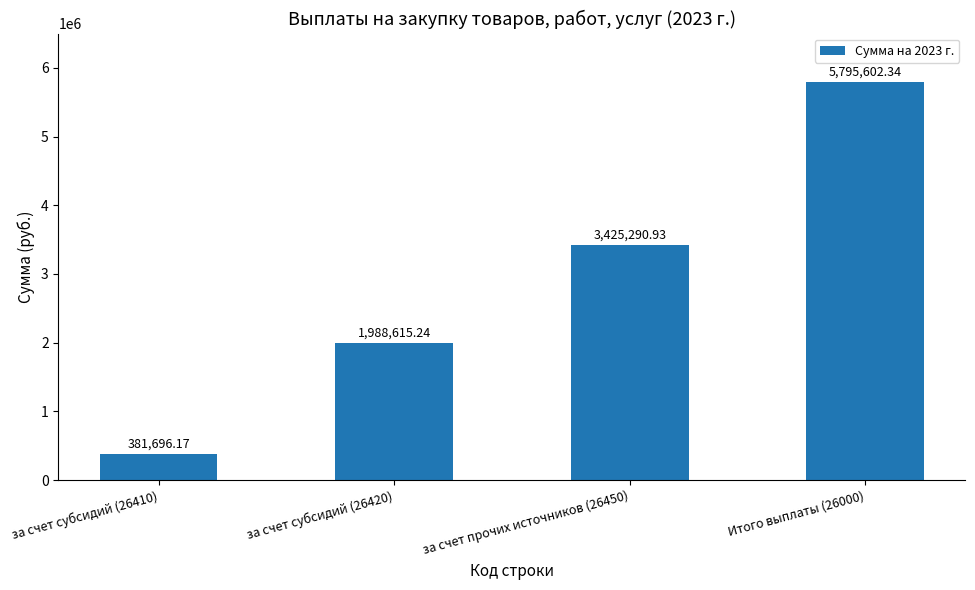

Which label corresponds to the largest value in the chart?

Итого выплаты (26000)